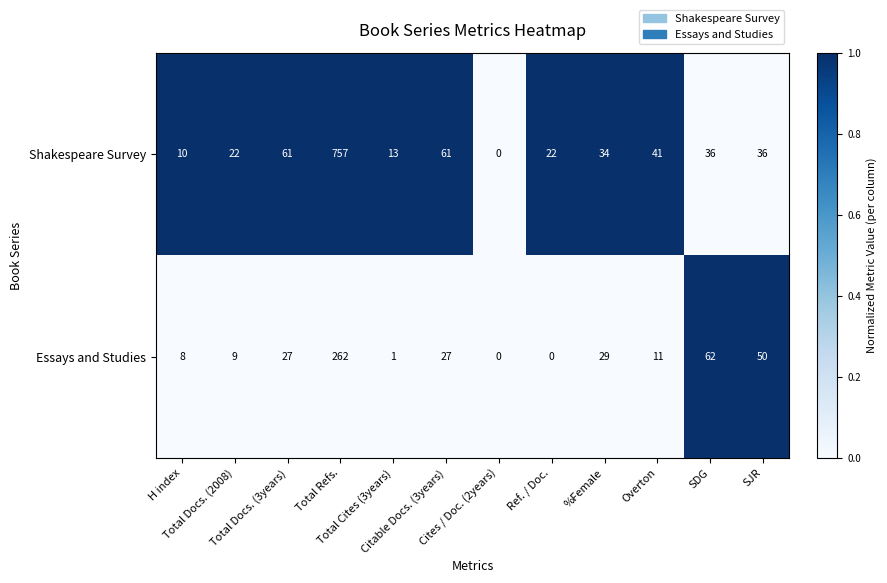

Count the number of data series in this chart.

2